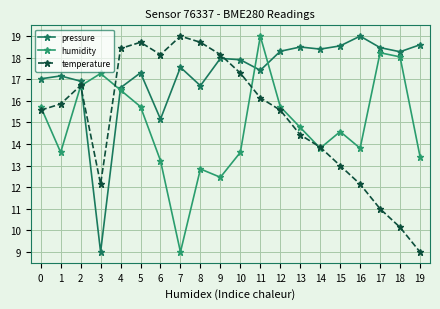

The value of temperature at 7 is 7.6. True or false?

False